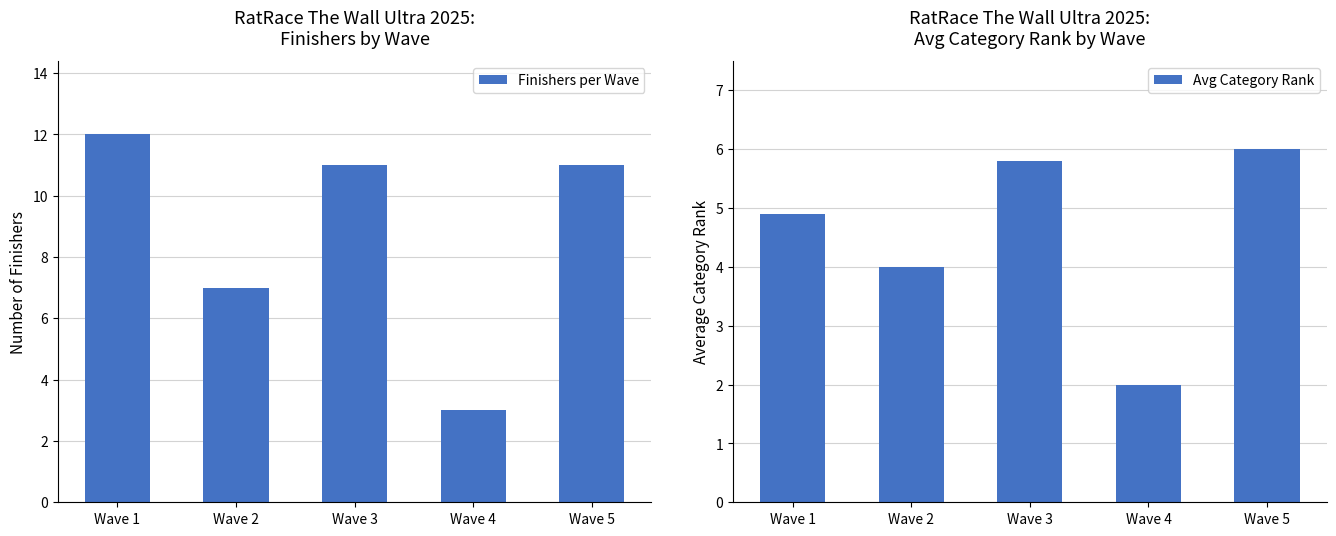

How many groups of bars are there?

5